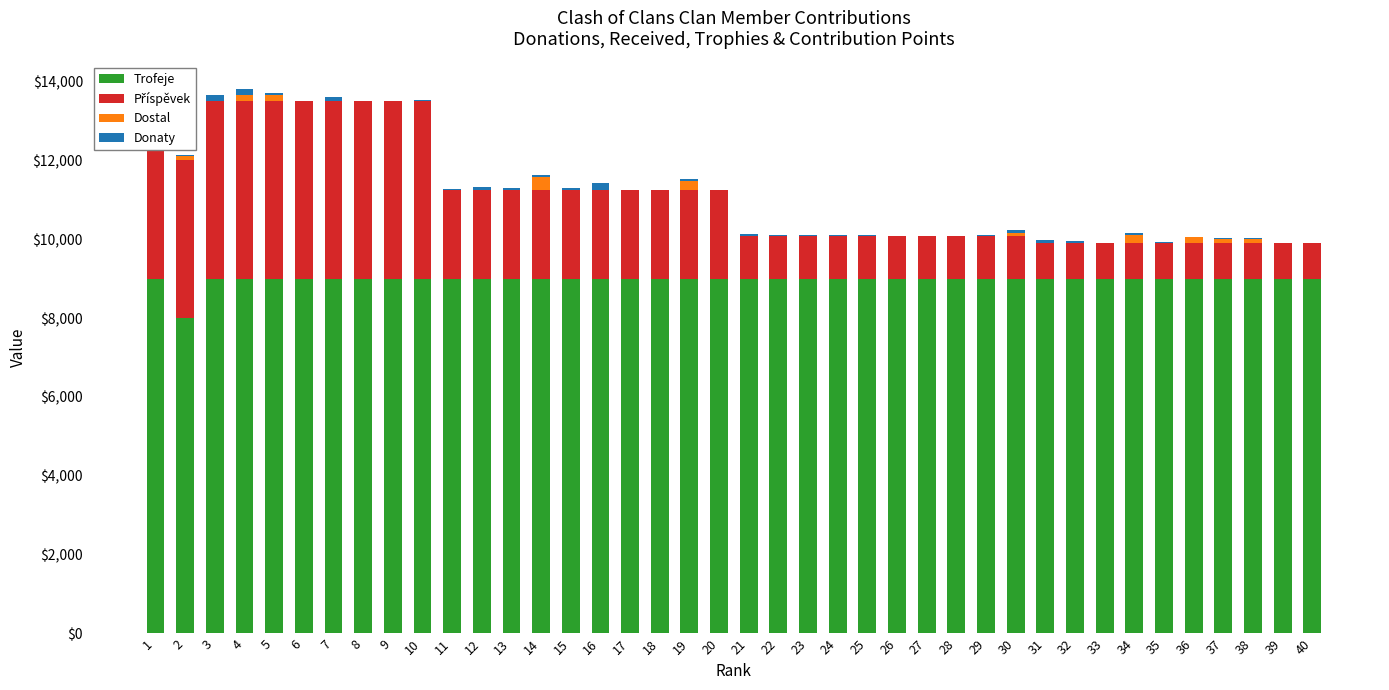

What is the total value across all series at 27?

10080